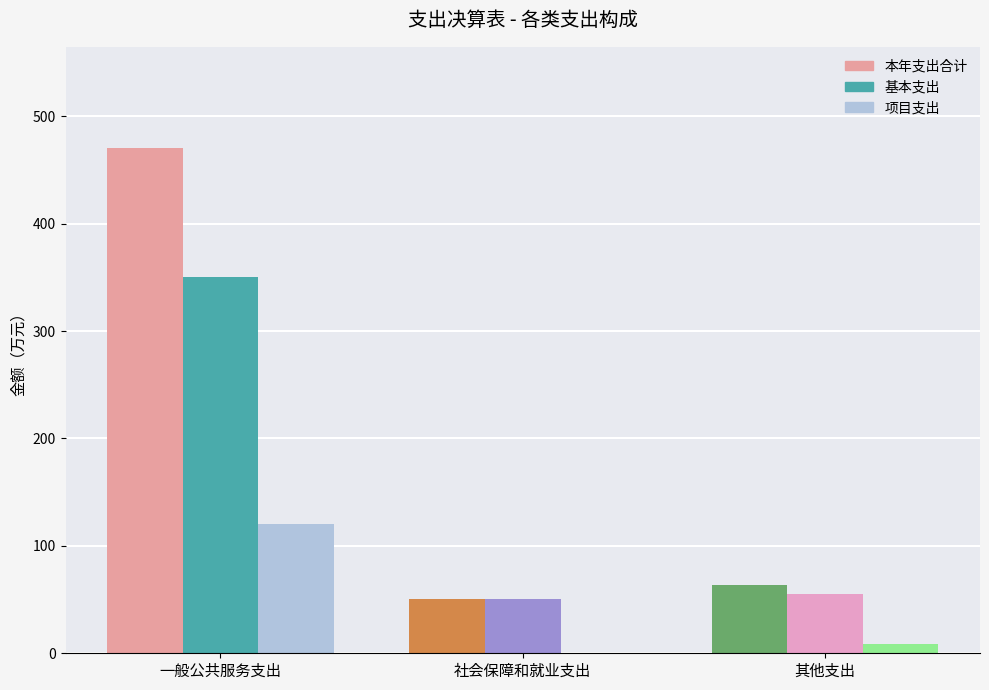

Which series has the largest range (max minus min)?

本年支出合计